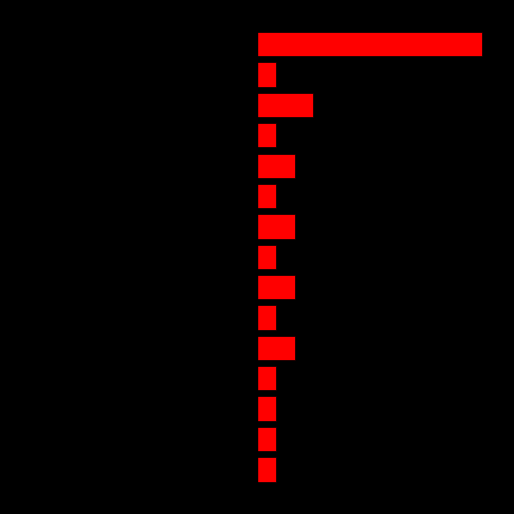

What is the difference between the maximum and minimum values in the Composers (red) series?

11